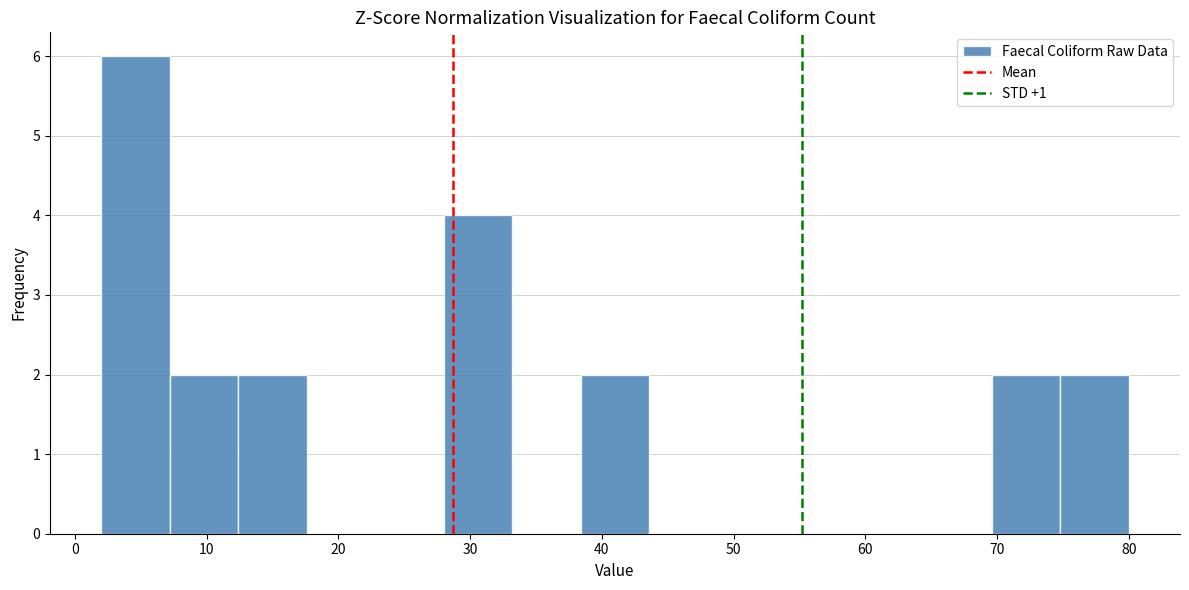

Which range on the x-axis has the tallest bar?

2.0 to 7.2